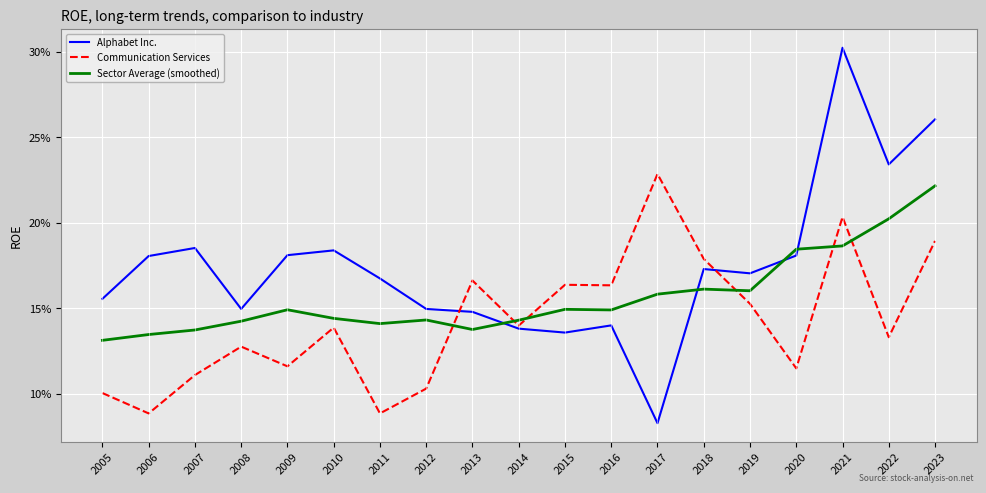

Between 2011 and 2008, which is larger?

2011